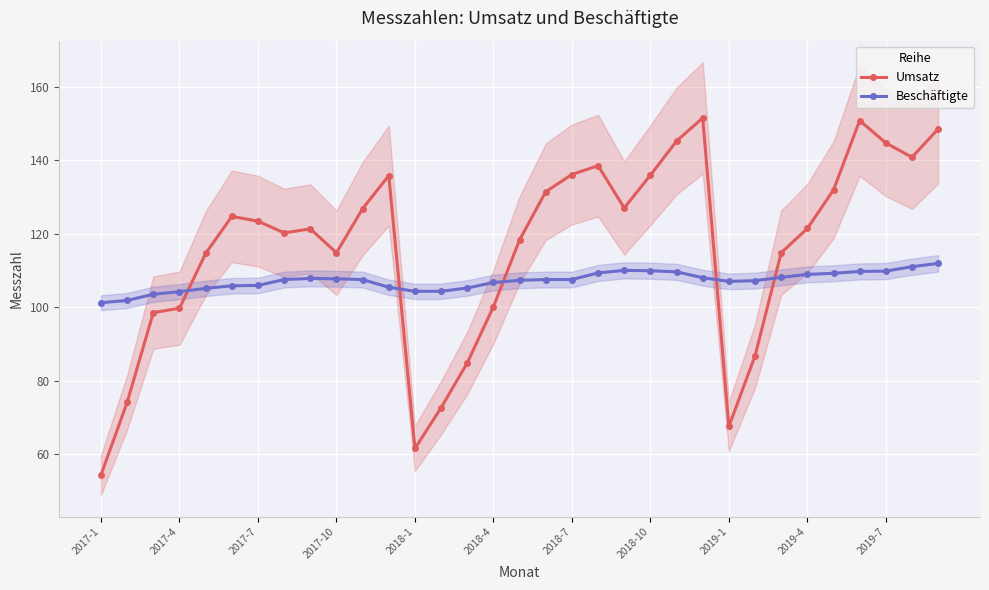

What is the difference between the second highest and second lowest values in the Umsatz series?

89.3